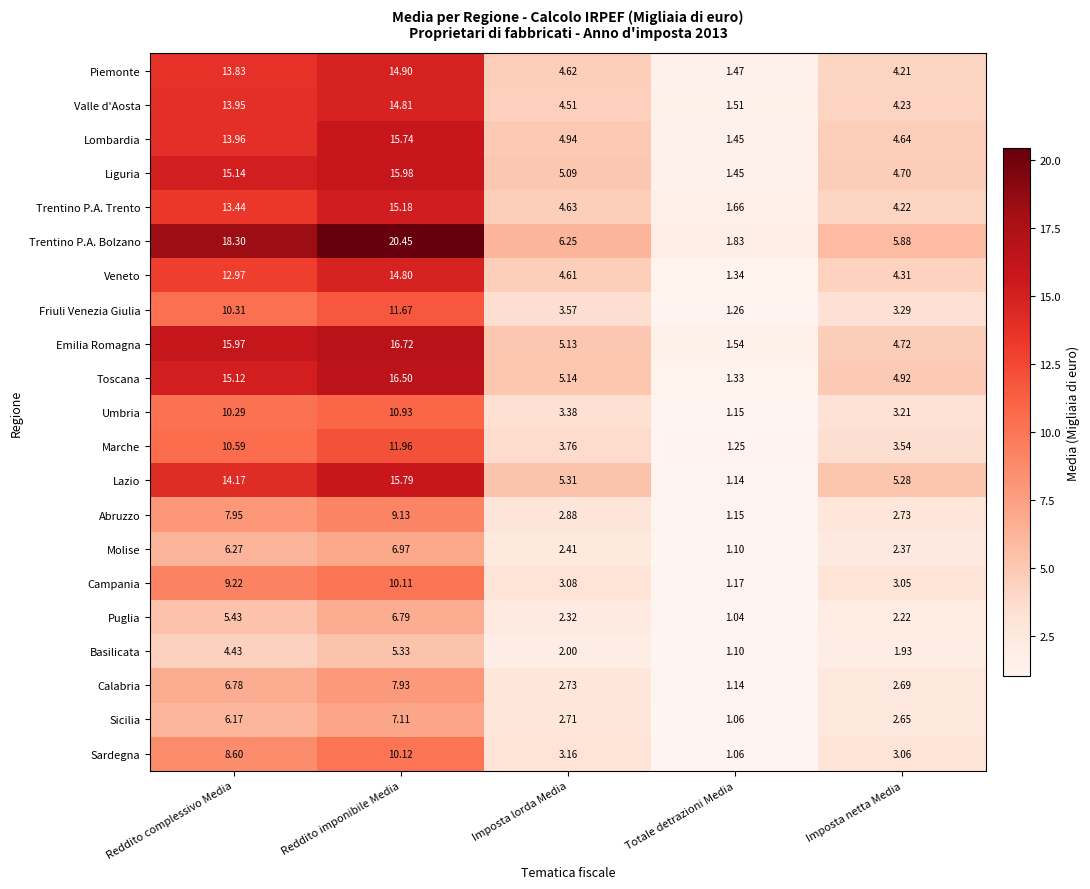

Which series changed the most between Reddito imponibile Media and Totale detrazioni Media?

Trentino P.A. Bolzano